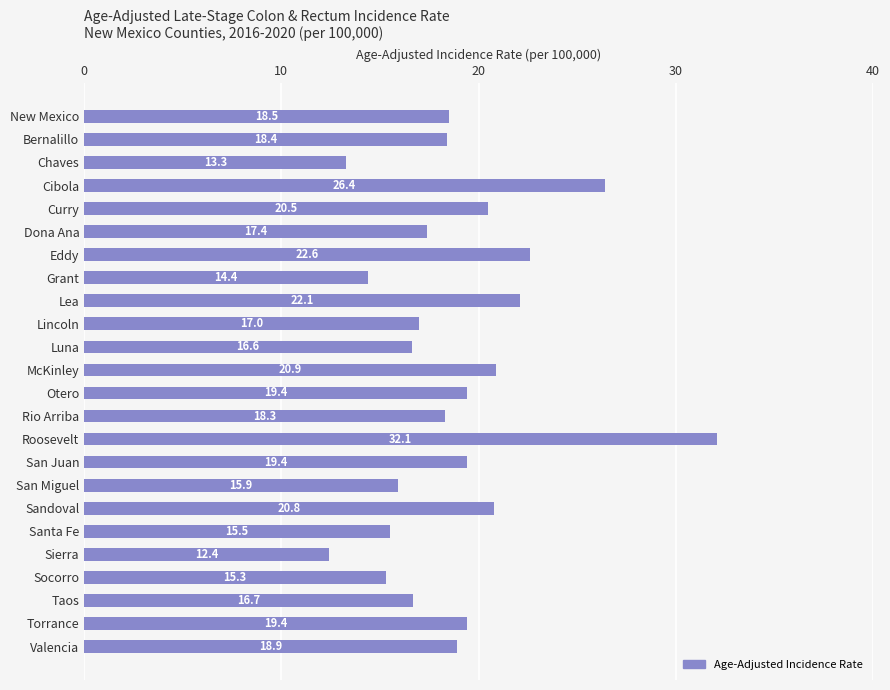

What is the sum of all values?

452.2